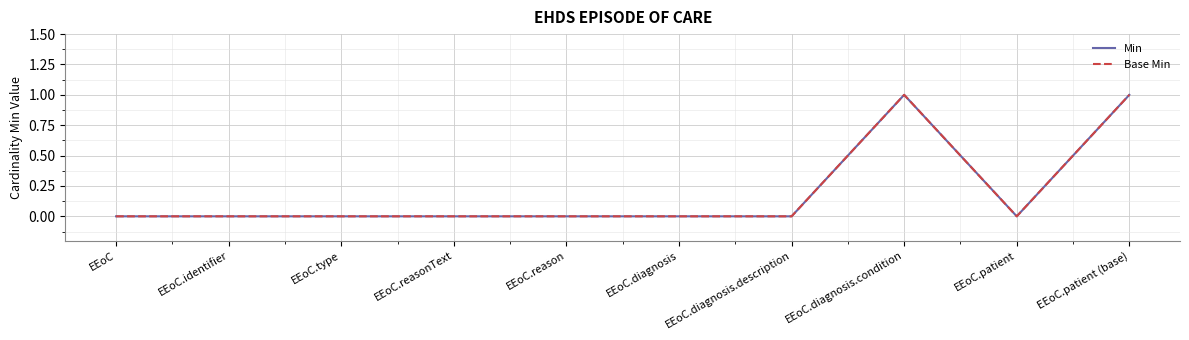

Is it true that Min equals -1 at EEoC?

False